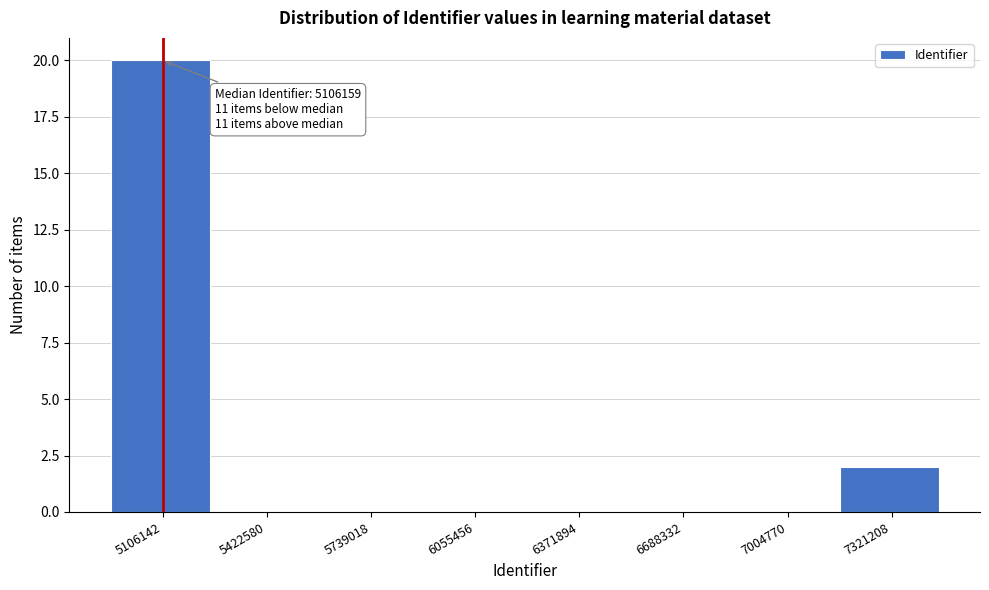

Reading left to right, list all the values displayed in this chart.

5106142=20	5422580=0	5739018=0	6055456=0	6371894=0	6688332=0	7004770=0	7321208=2